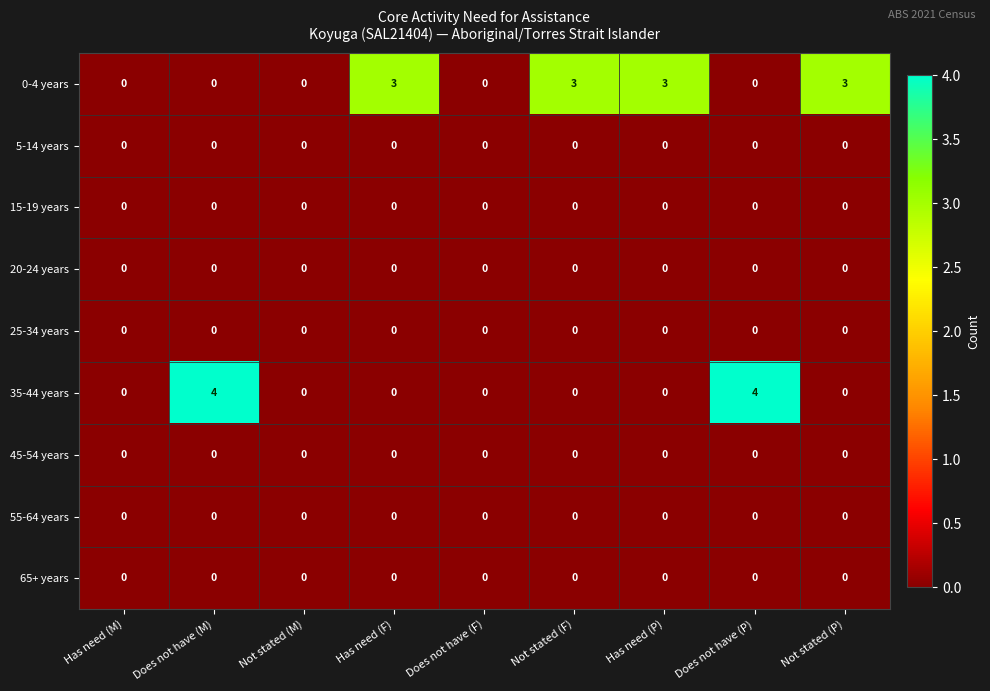

Which series has the widest spread of values?

35-44 years